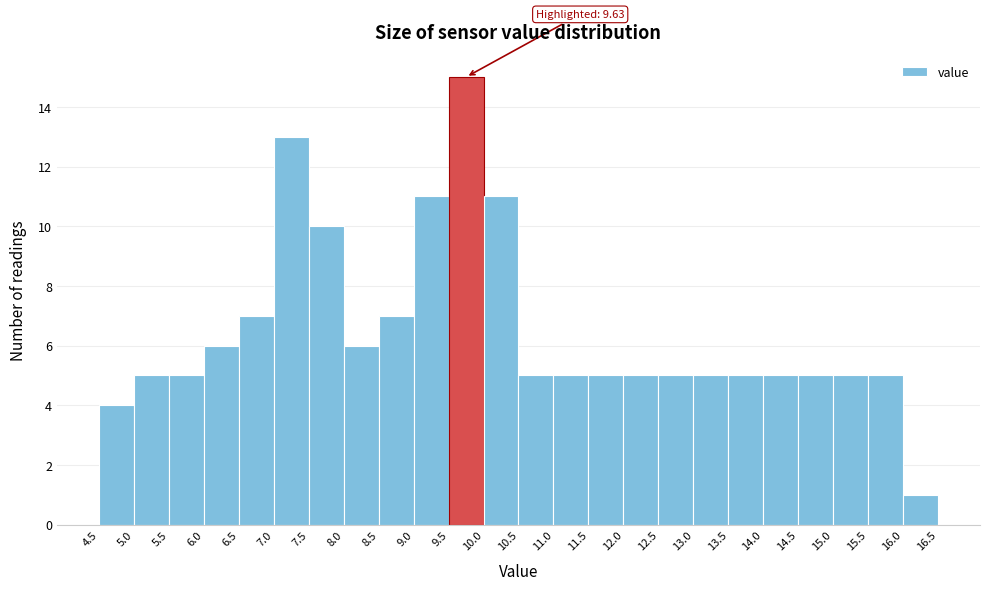

Over which range of the x-axis is the bar tallest?

9.5 to 10.0